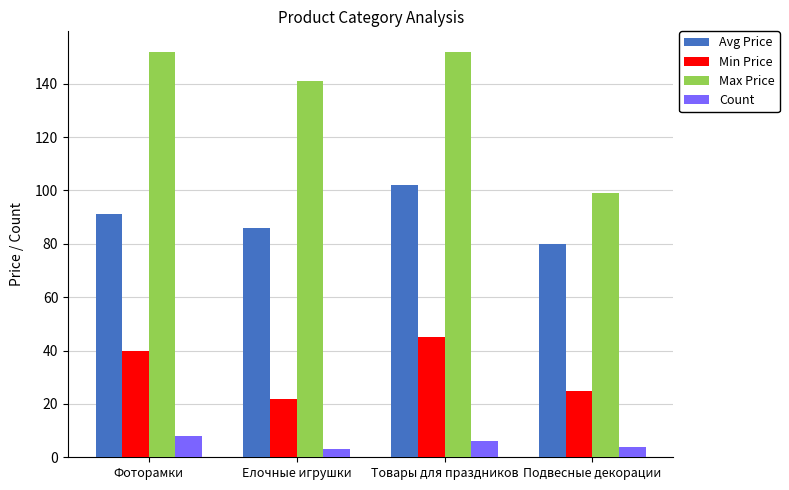

What is the difference between the highest and lowest values at Елочные игрушки?

138